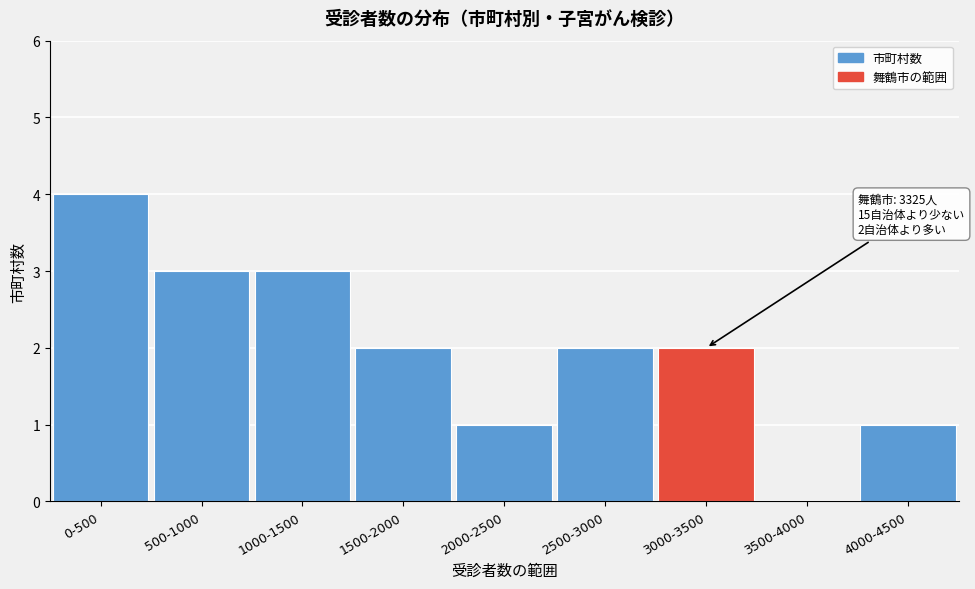

Reading right to left, list all the values displayed in this chart.

4000-4500=1	3500-4000=0	3000-3500=2	2500-3000=2	2000-2500=1	1500-2000=2	1000-1500=3	500-1000=3	0-500=4